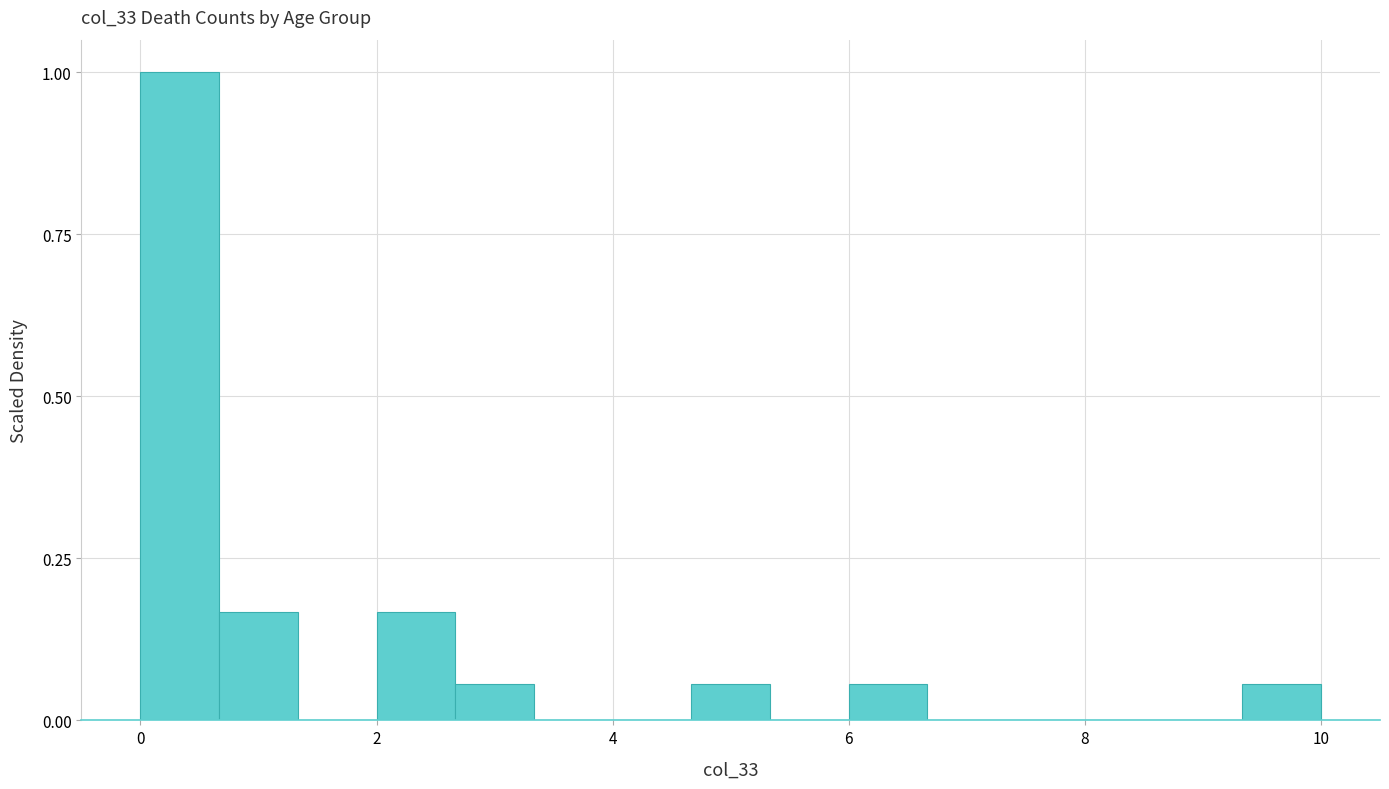

Around what value on the x-axis is the tallest bar? Give the approximate position of its centre, as read against the axis.

0.4